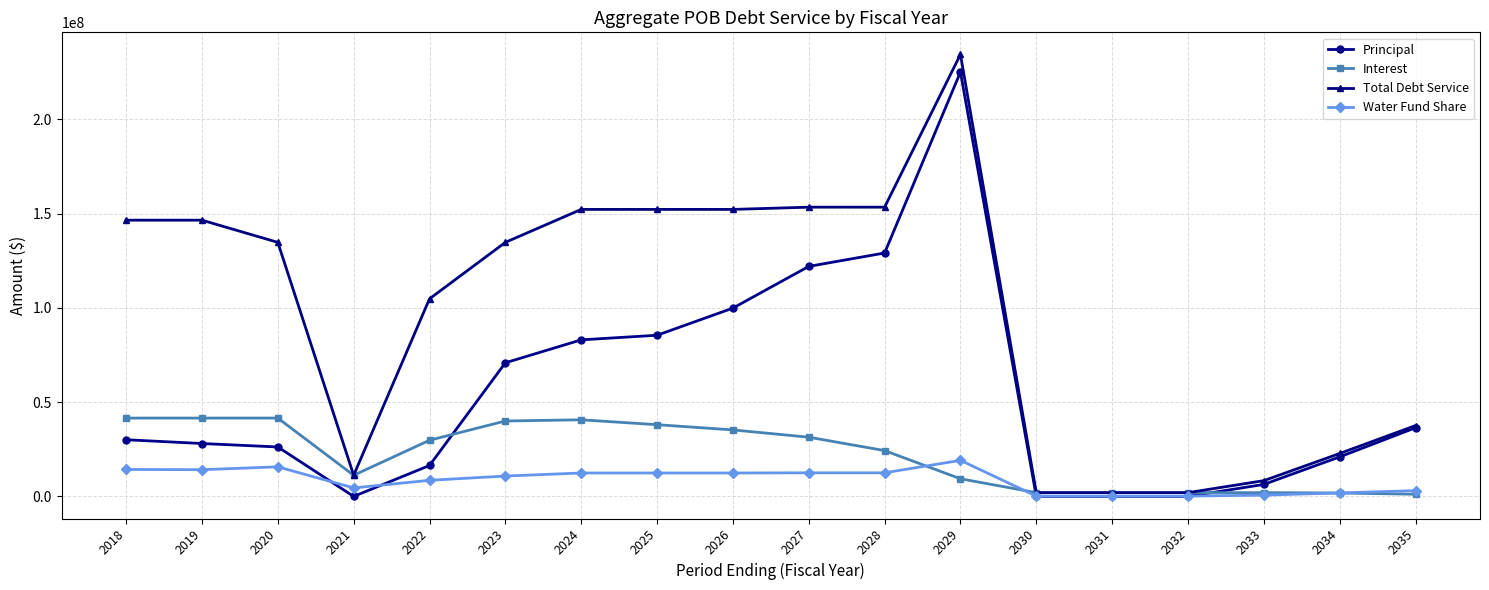

Is this an area chart (filled region under the line)?

No